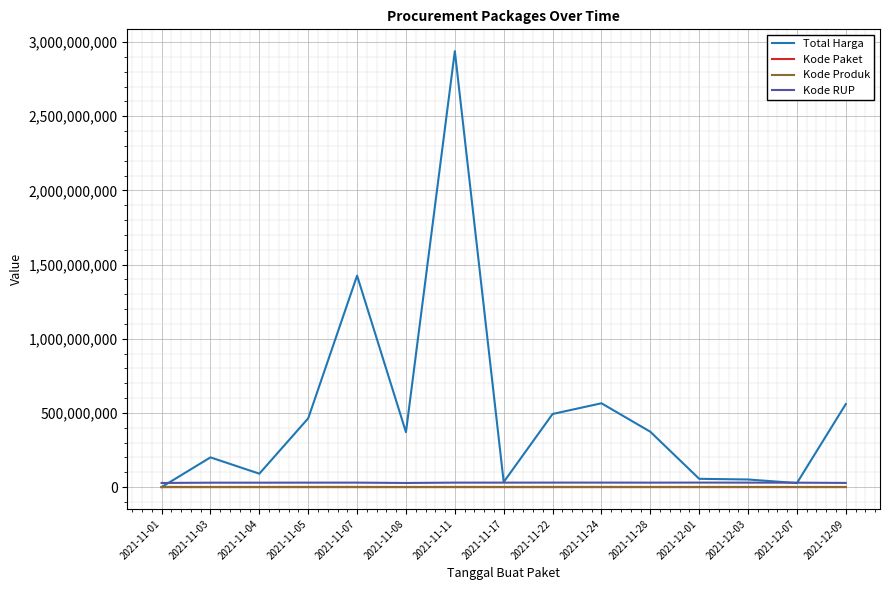

Between 2021-12-01 and 2021-12-09, which series saw the biggest shift?

Total Harga